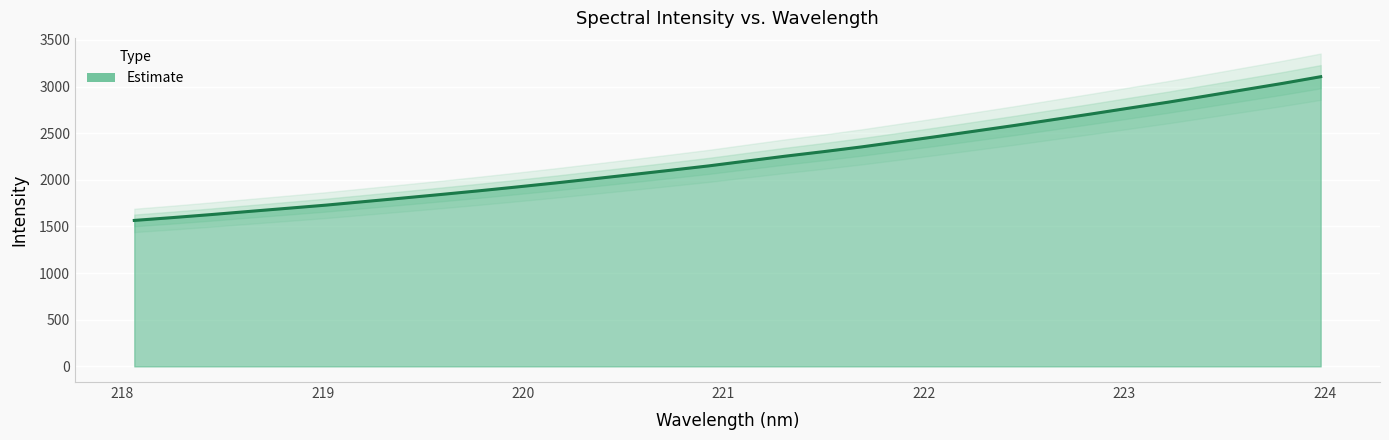

True or false: the data shows 782.9 at 219.3979.

False